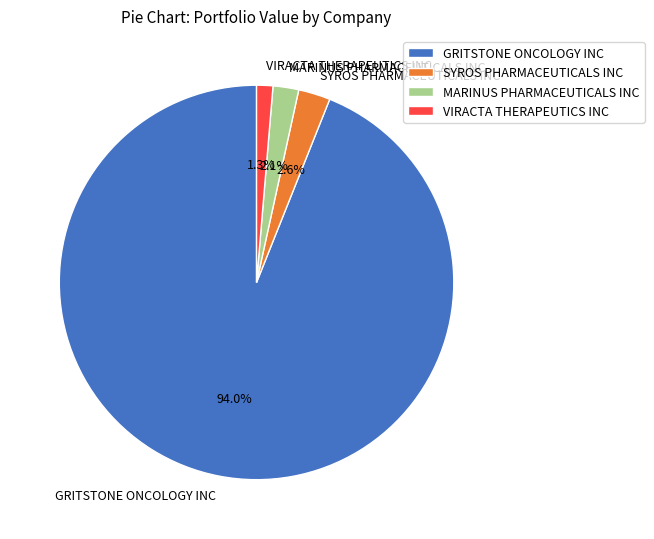

Is there a majority slice in this chart?

Yes